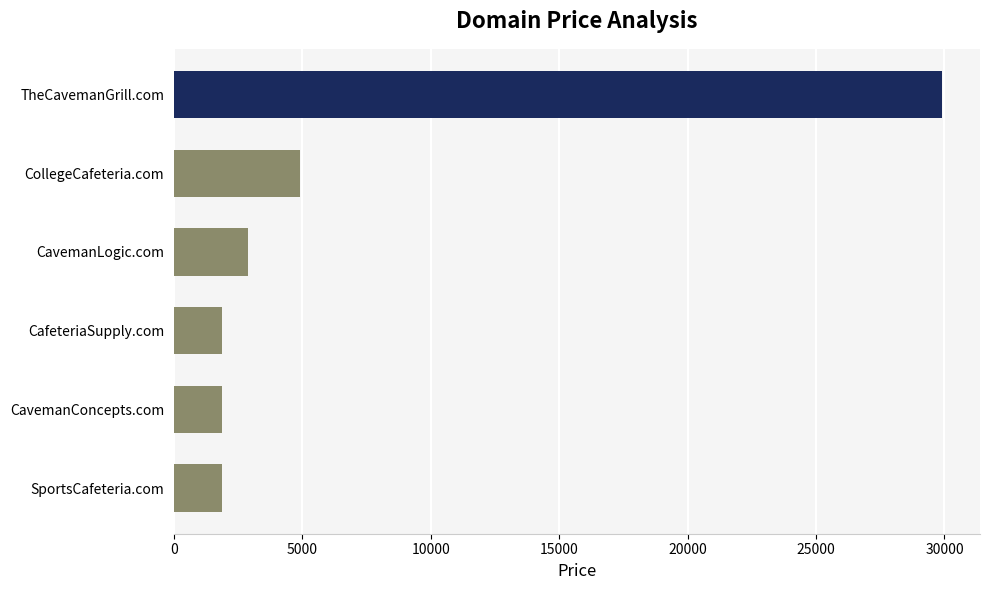

The value at CavemanLogic.com is 4950. True or false?

False